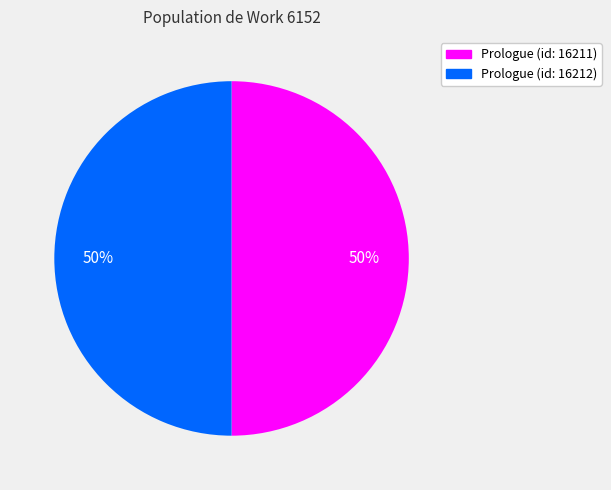

Approximately how many times larger is the value at Prologue (id: 16211) compared to Prologue (id: 16212)?

1.0